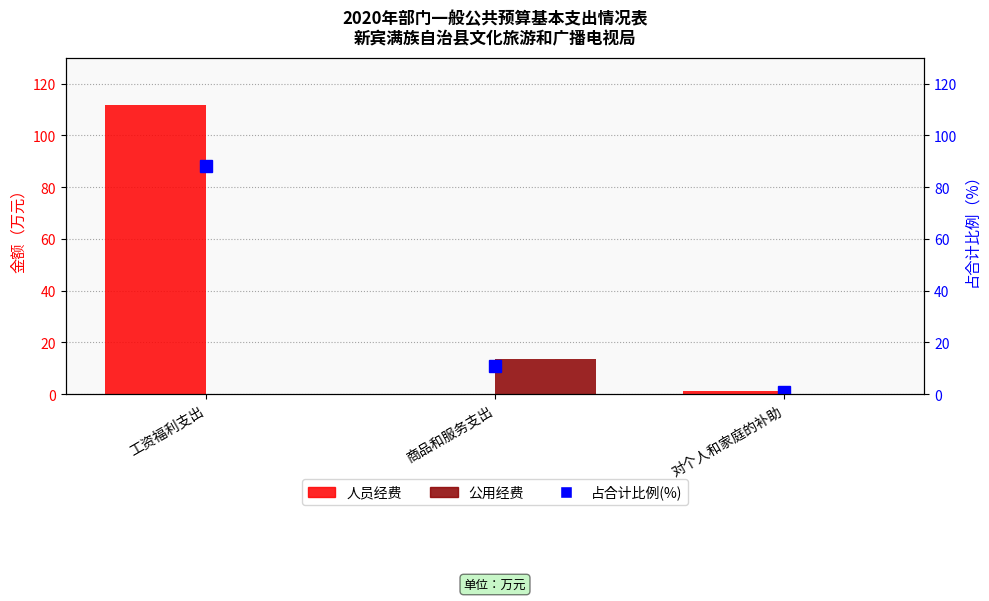

True or false: 人员经费 has a value of -54.4 at 商品和服务支出.

False